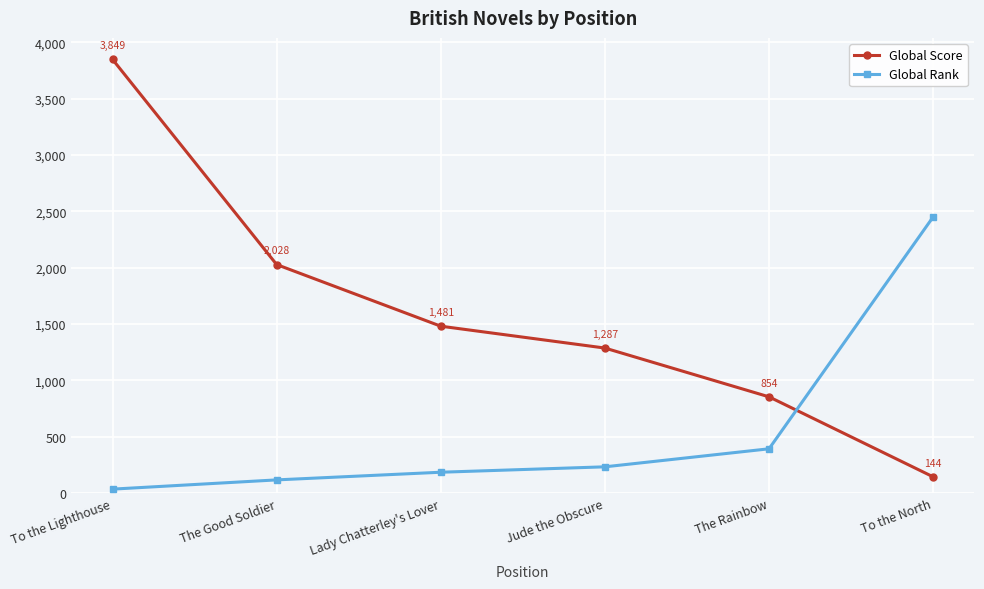

What is the approximate value of Global Rank at Lady Chatterley's Lover, to the nearest 50?

200